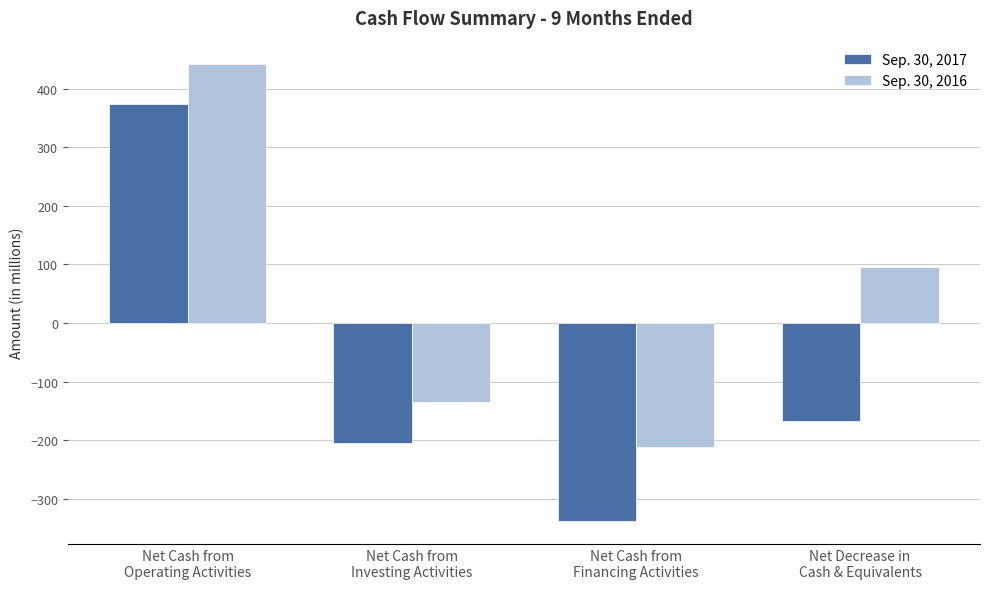

How many bars are there in each group?

2